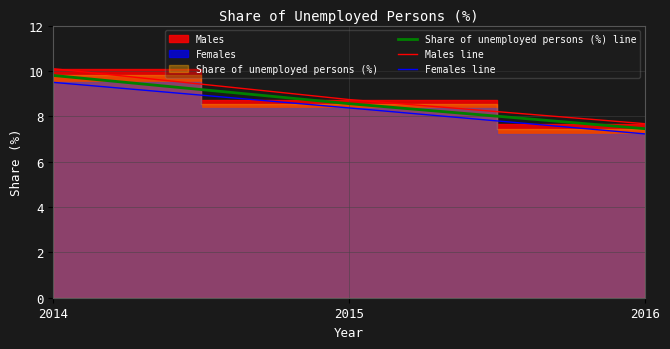

The Males line series shows 10.1 at 2014. True or false?

True